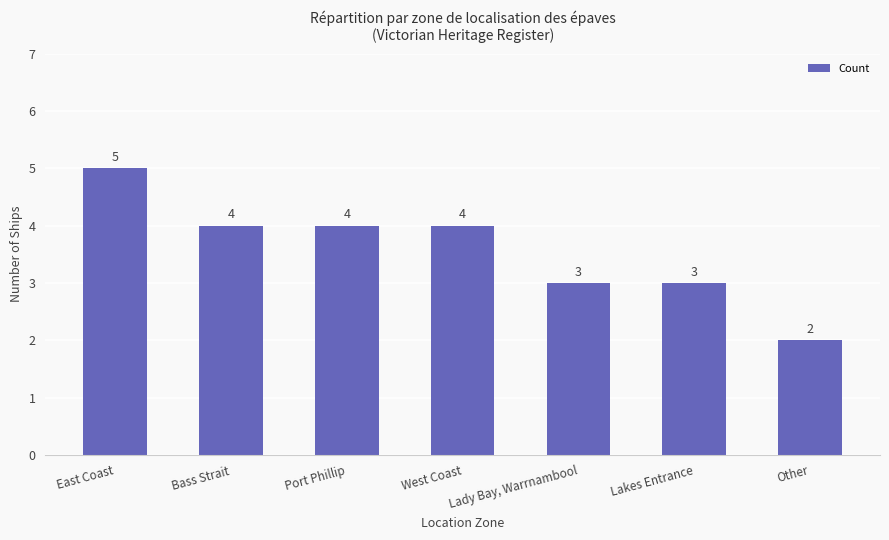

What is the difference between the values at Other and Lady Bay, Warrnambool?

1